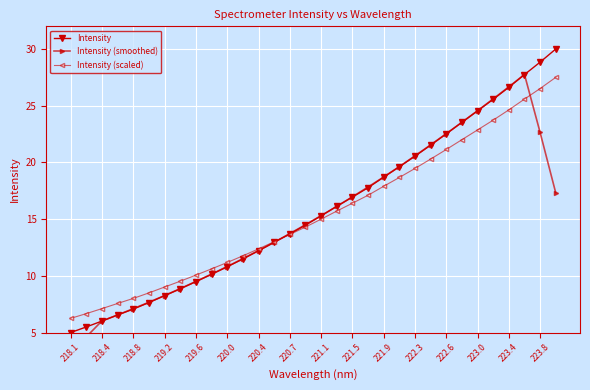

What is the difference between the maximum and second lowest values in the Intensity (smoothed) series?

23.1